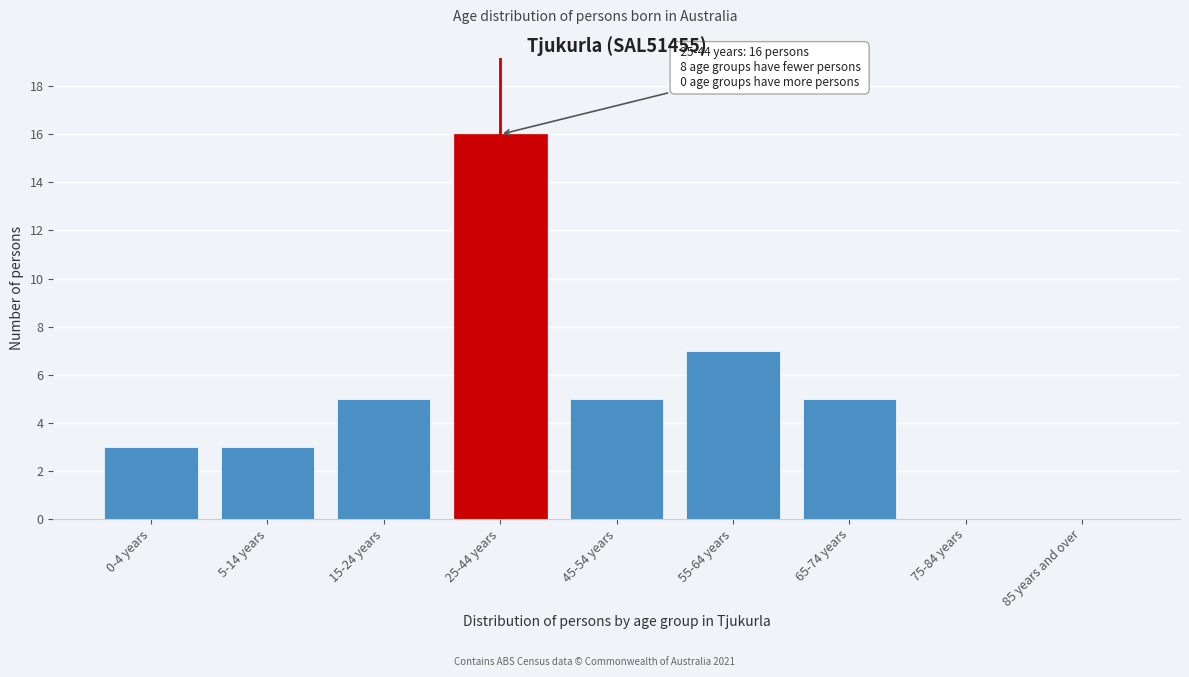

Reading right to left, list all the values displayed in this chart.

85 years and over=0	75-84 years=0	65-74 years=5	55-64 years=7	45-54 years=5	25-44 years=16	15-24 years=5	5-14 years=3	0-4 years=3